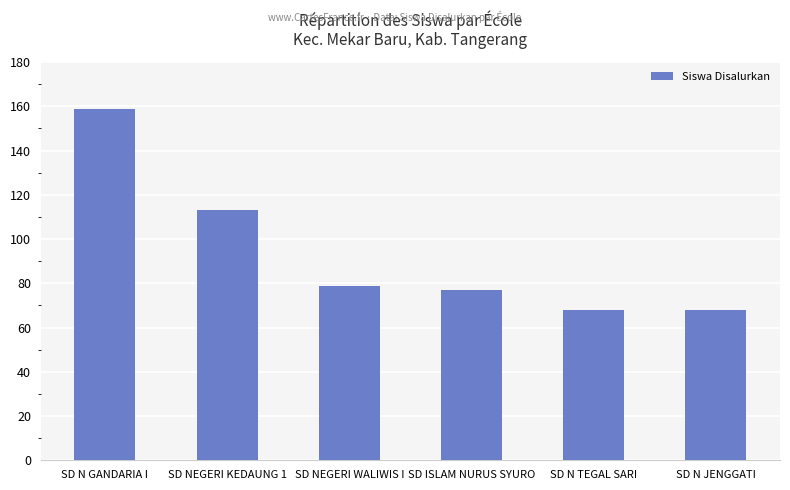

Which has a higher value, SD NEGERI KEDAUNG 1 or SD N TEGAL SARI?

SD NEGERI KEDAUNG 1